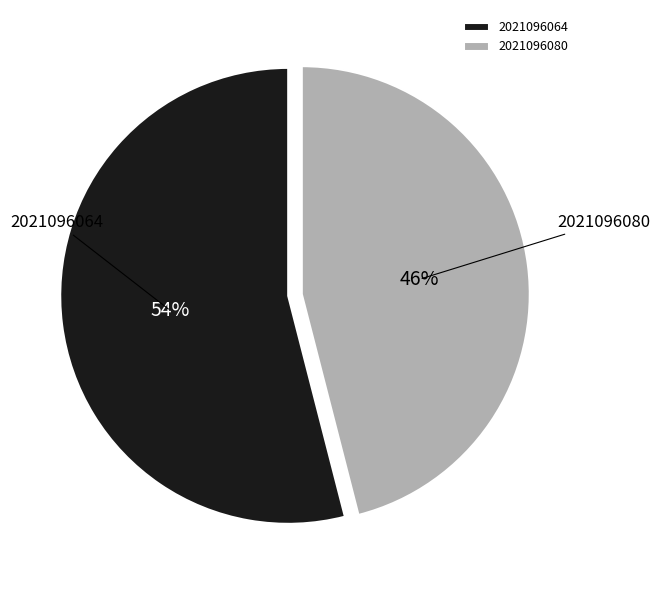

To the nearest percent, what percentage of the pie is 2021096064?

54%